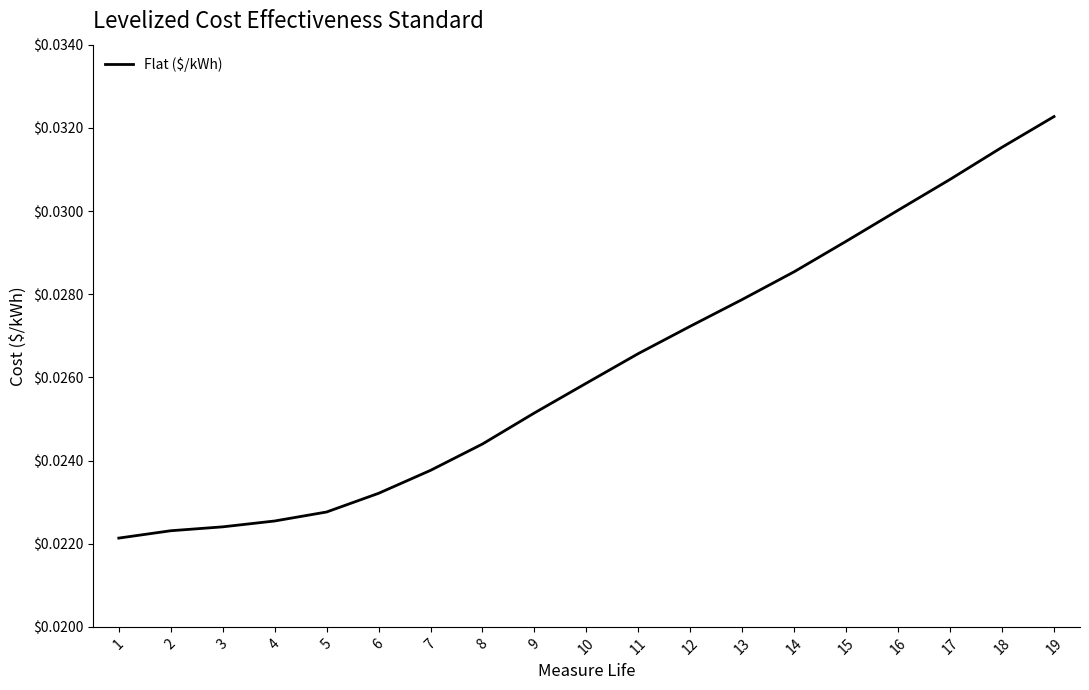

What is the sum of all values?

0.5